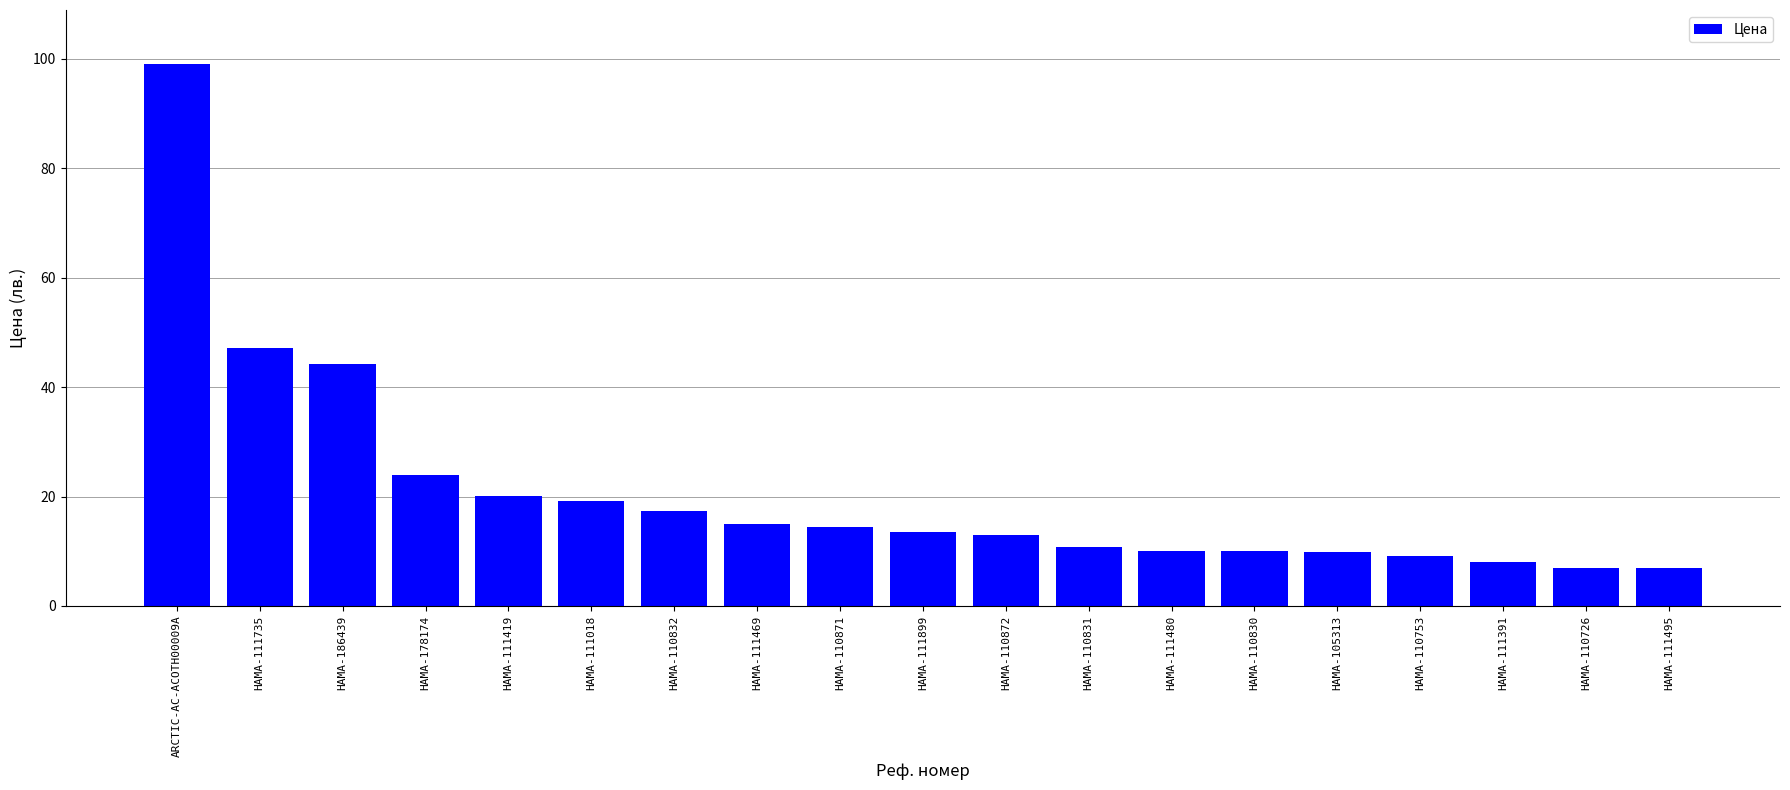

Approximately how many times larger is the value at ARCTIC-AC-ACOTH00009A compared to HAMA-111469?

6.6